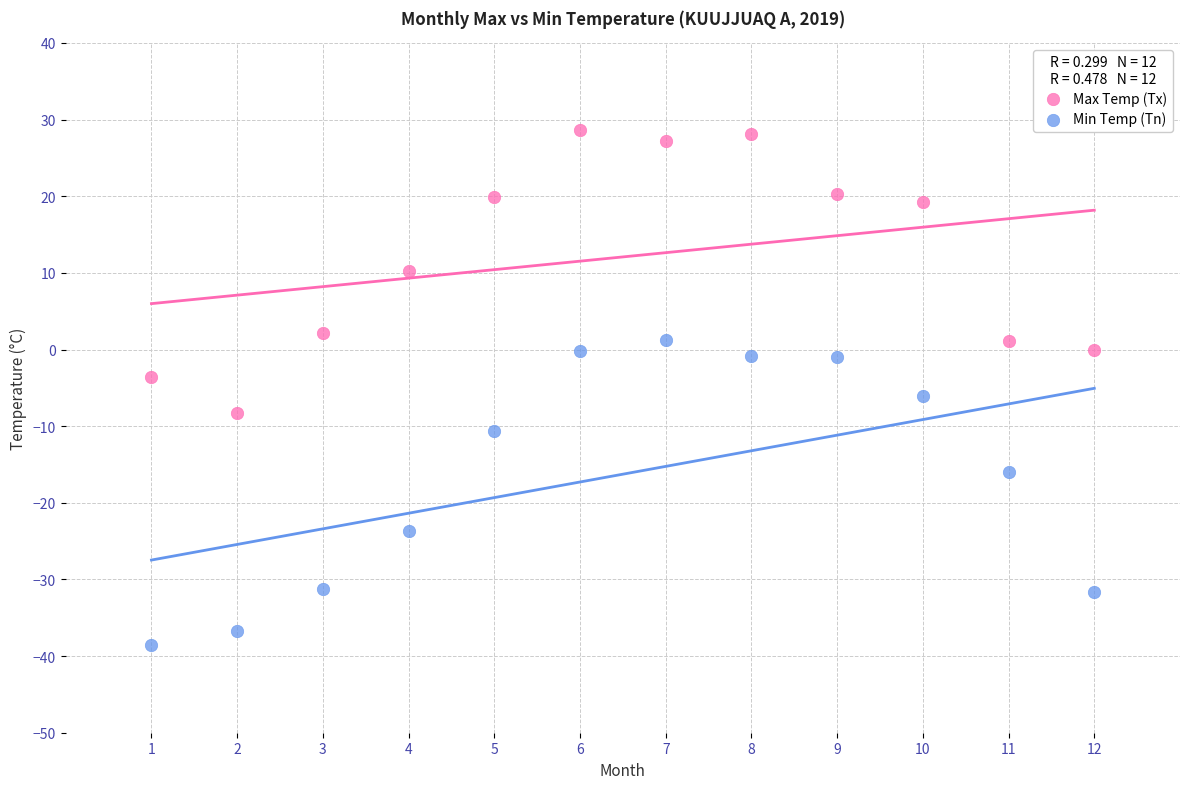

Which series reaches the maximum Y coordinate?

Max Temp (Tx)